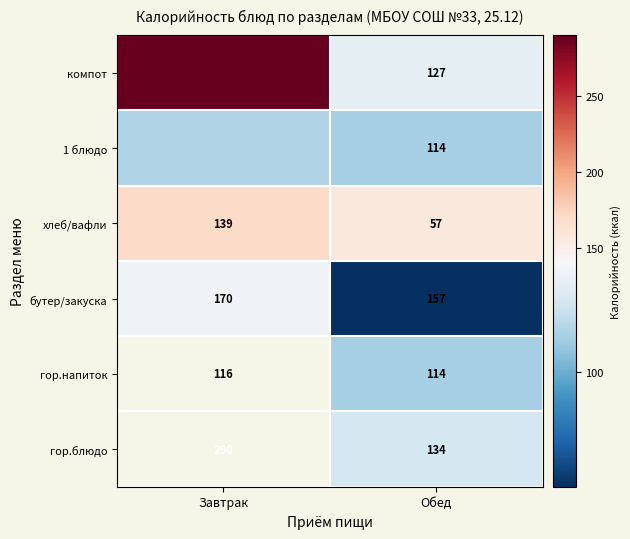

What is the total value across all series at Обед?

703